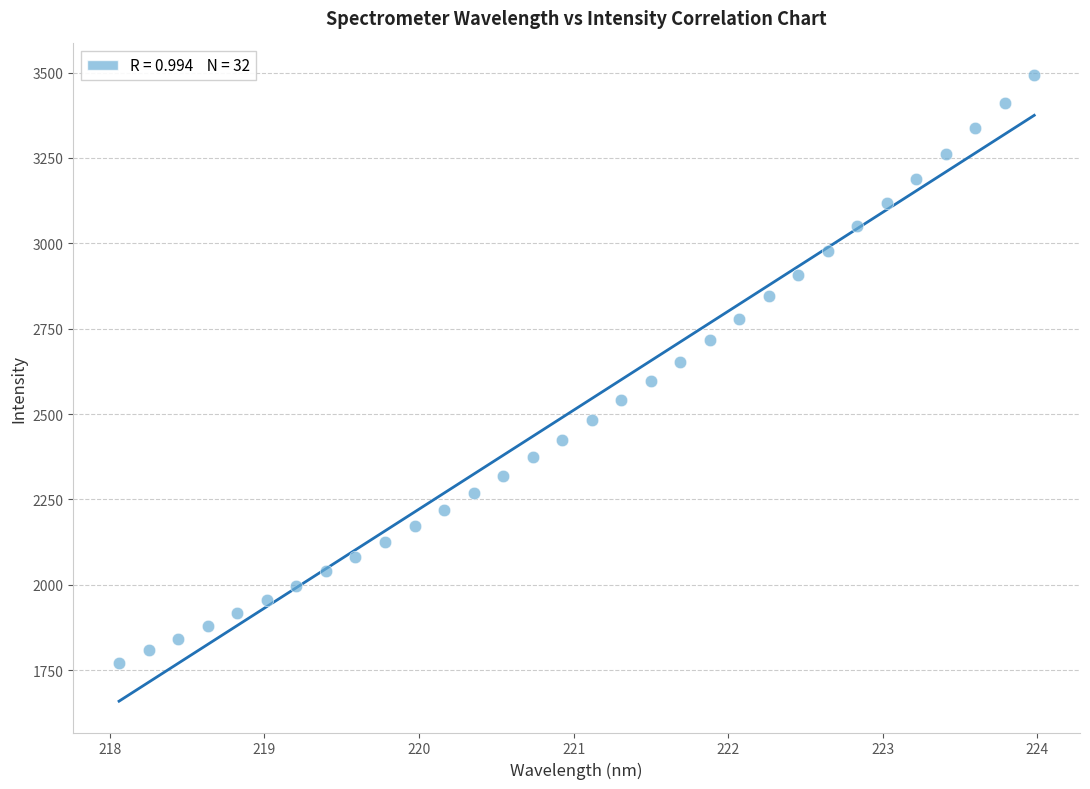

What is the range of X values (max minus min)?

5.9